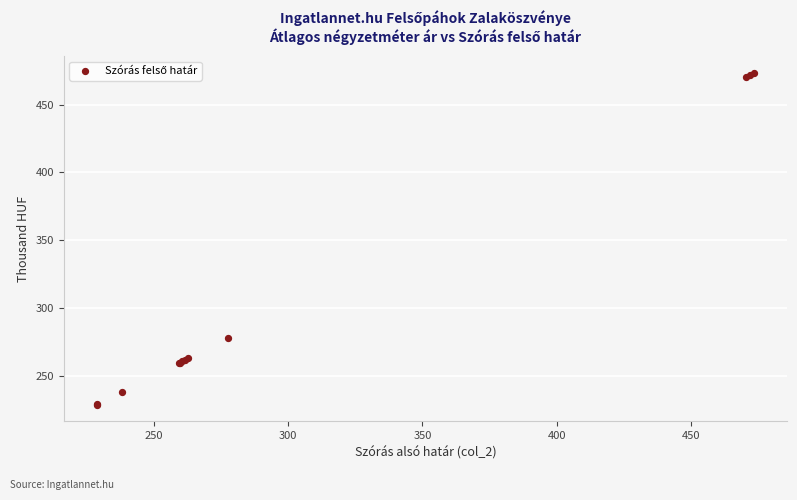

What Y value in the scatter plot is closest to 351?

277.7